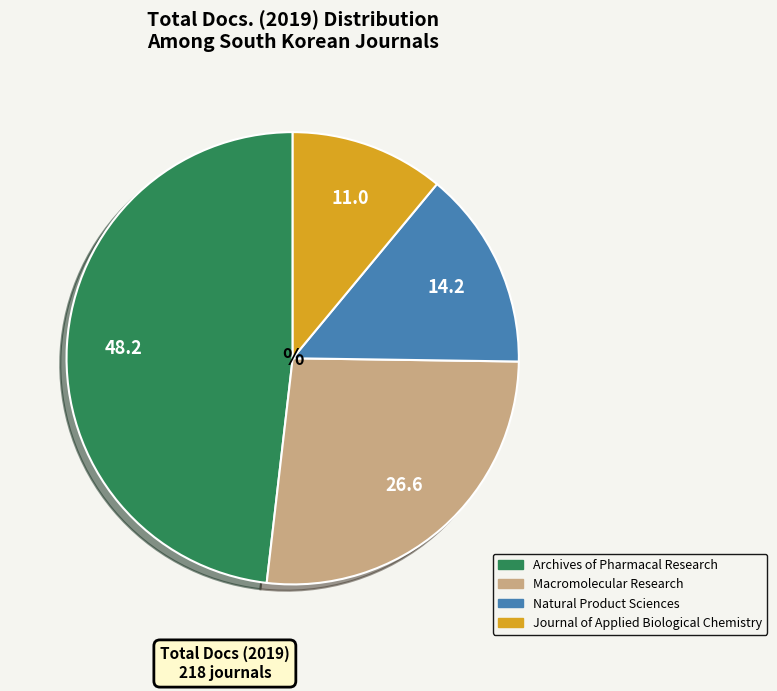

How many segments does this pie chart have?

4